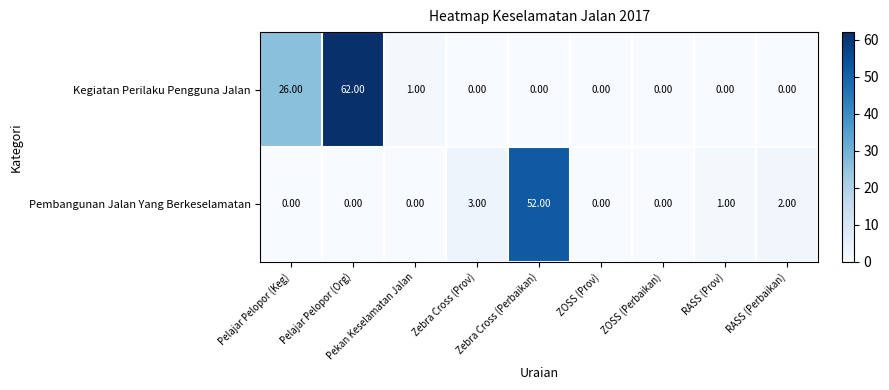

Which series has the widest spread of values?

Kegiatan Perilaku Pengguna Jalan